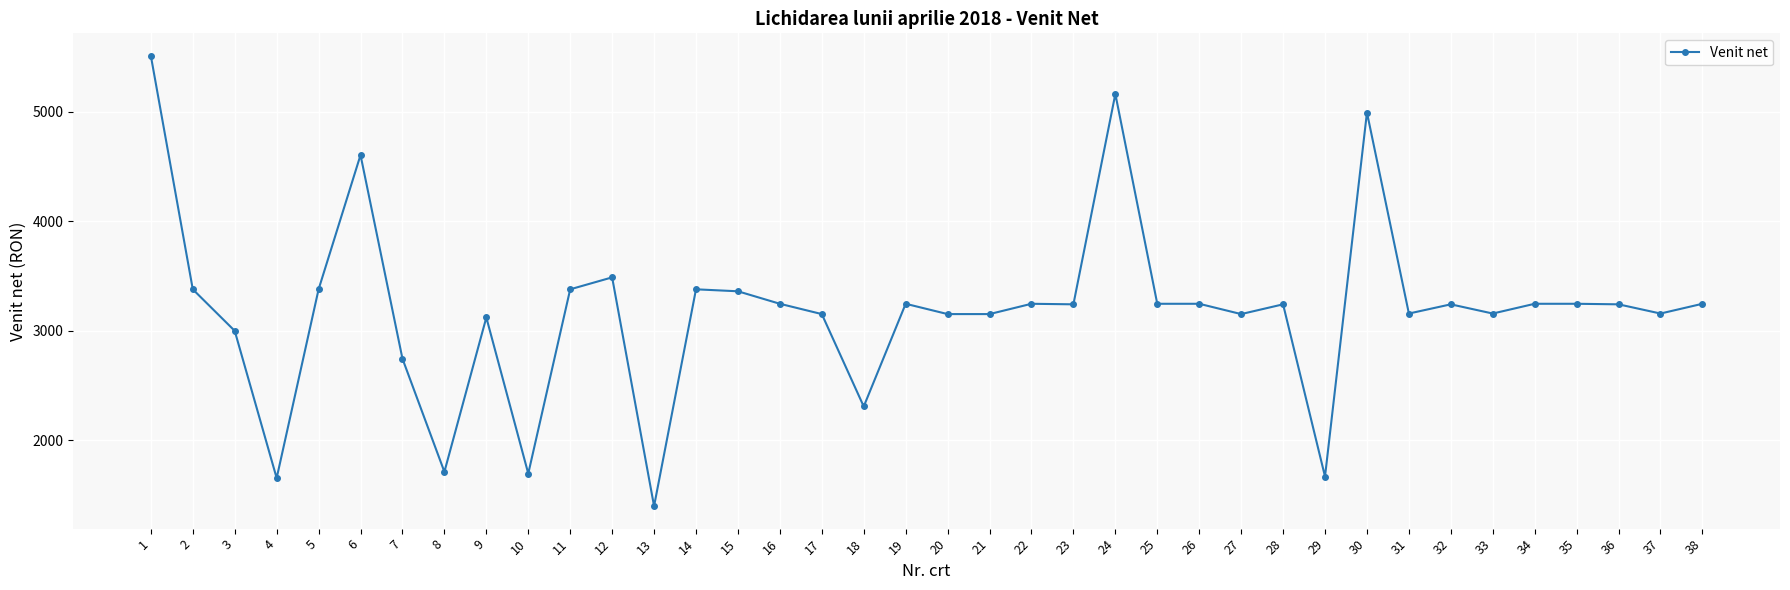

Is it true that the value at 6 is 4604?

True